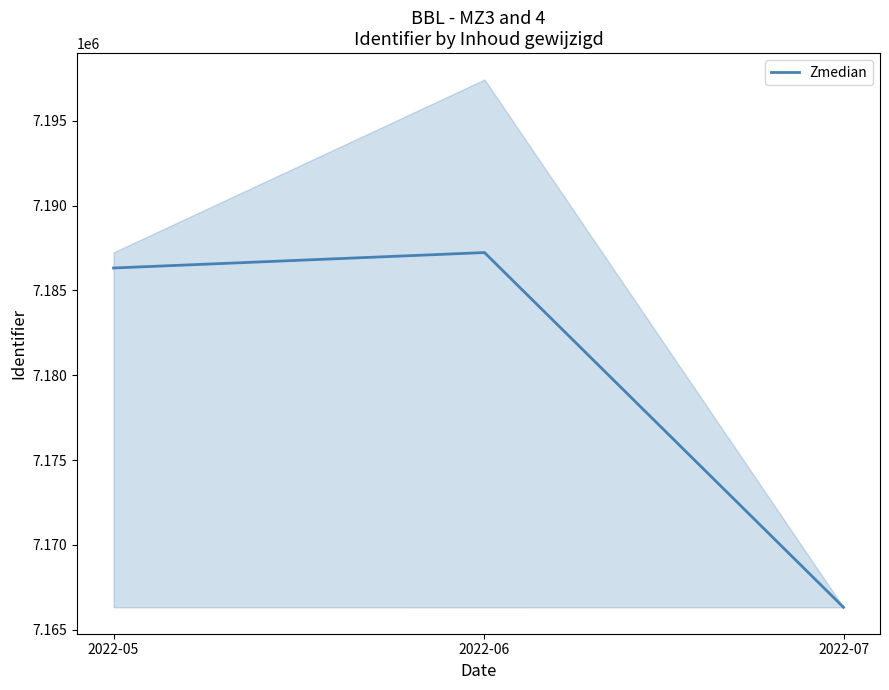

Reading left to right, list all the values displayed in this chart.

7186317	7187228	7166319